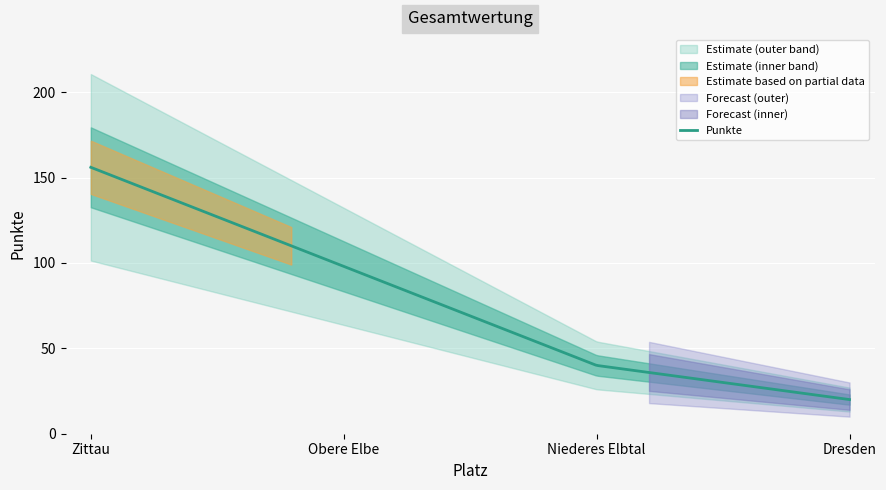

True or false: there are more than 0 points higher than both neighbors.

False